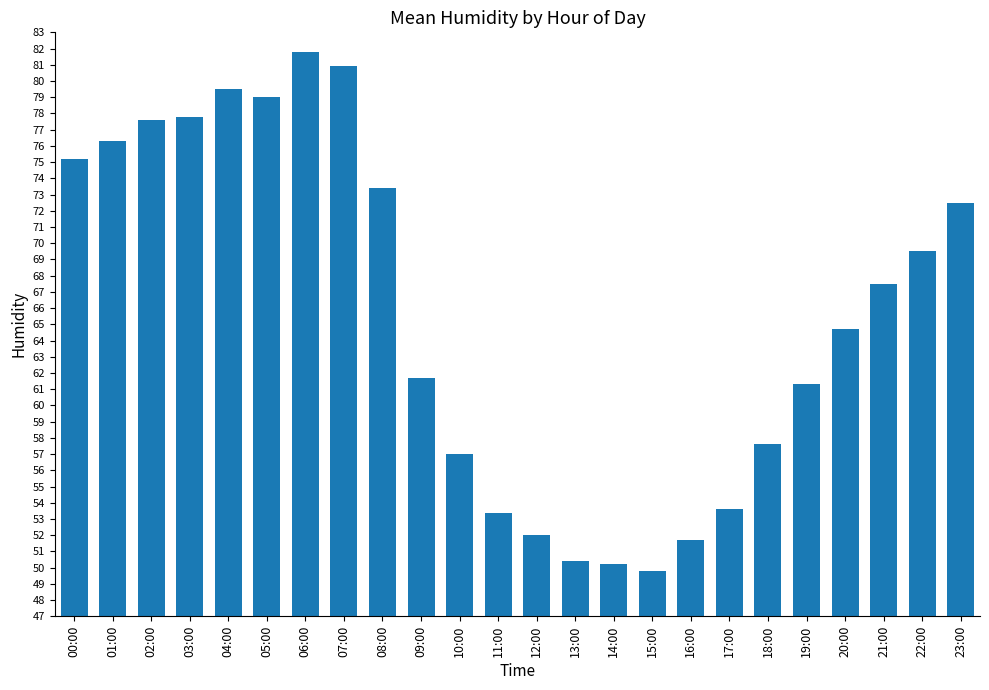

Are the bars grouped side by side (vs. stacked)?

No